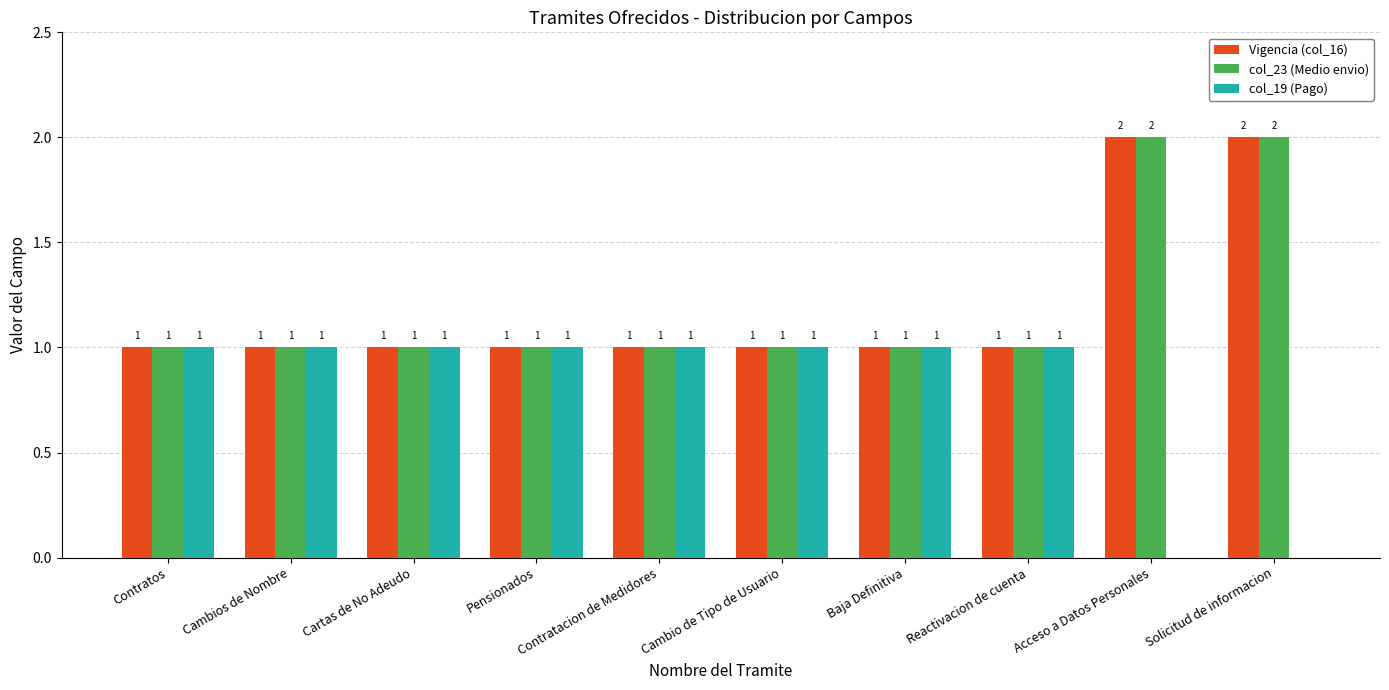

How many Vigencia (col_16) values are between 1 and 2?

10